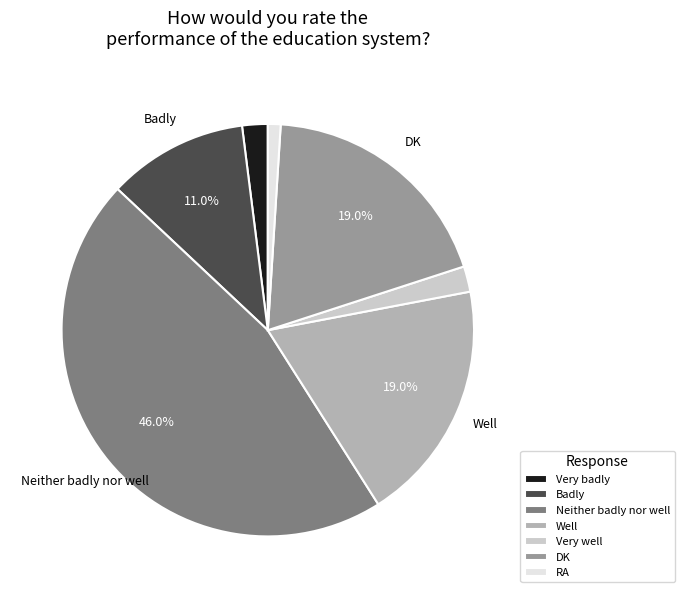

To the nearest percent, what is the combined percentage of RA and Well?

20%